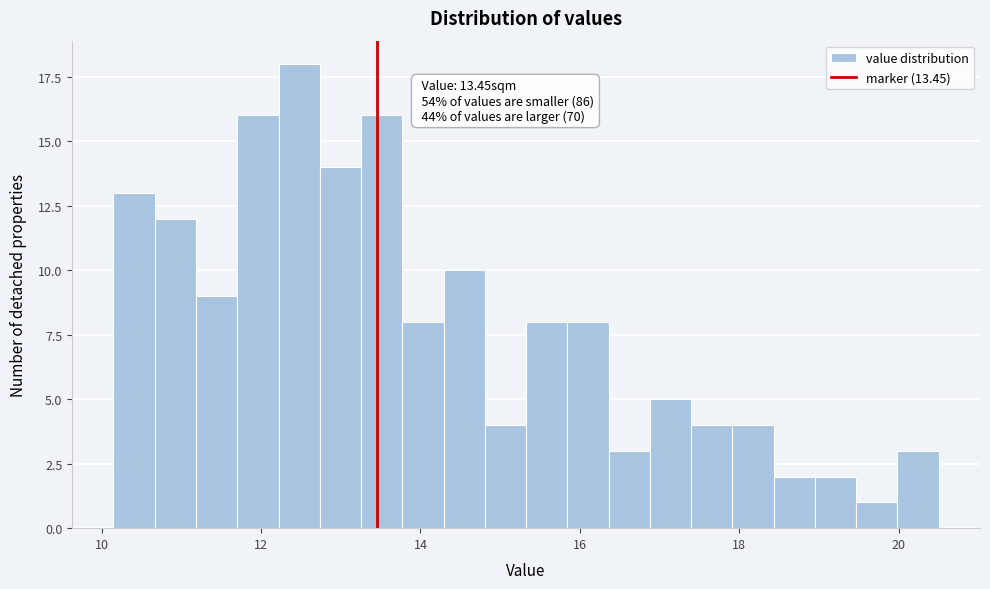

Read against the x-axis, roughly where is the centre of the tallest bar?

12.4